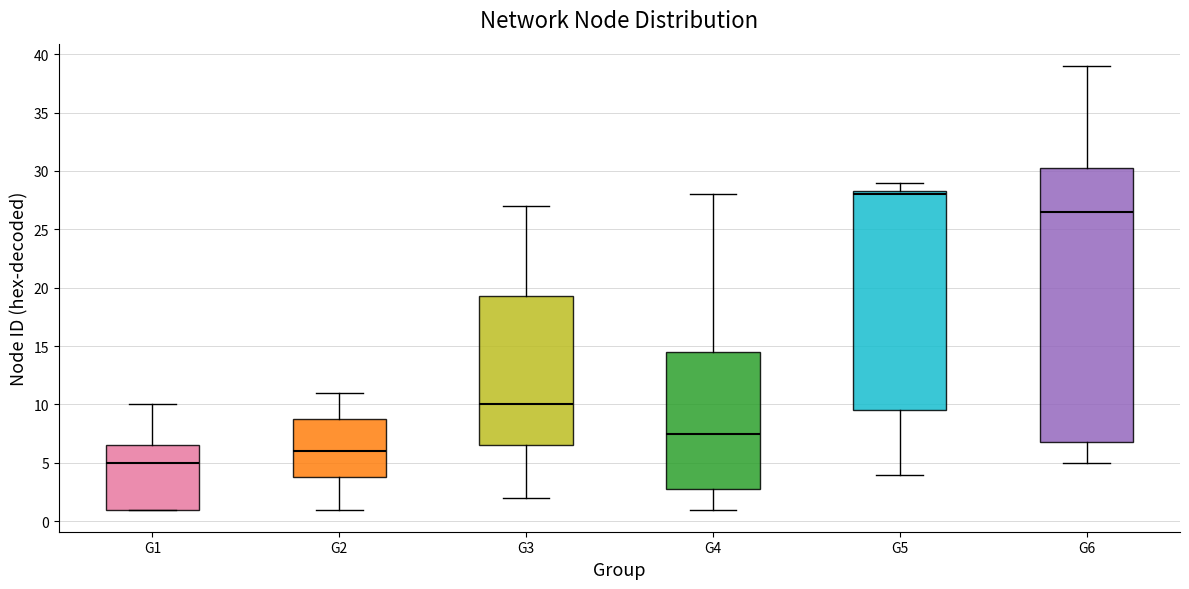

Comparing the boxes themselves (not the whiskers), which one is the tallest?

G6